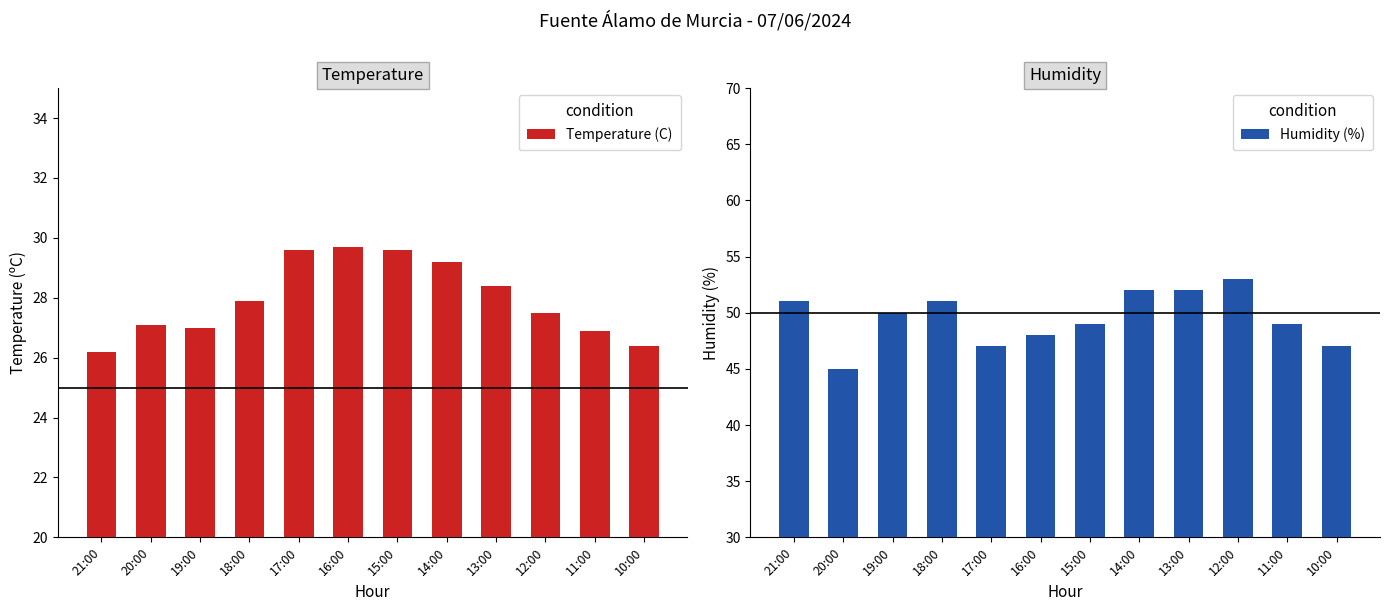

Reading left to right, transcribe all the data shown in this chart.

Temperature (C): 26.2	27.1	27.0	27.9	29.6	29.7	29.6	29.2	28.4	27.5	26.9	26.4
Humidity (%): 51.0	45.0	50.0	51.0	47.0	48.0	49.0	52.0	52.0	53.0	49.0	47.0